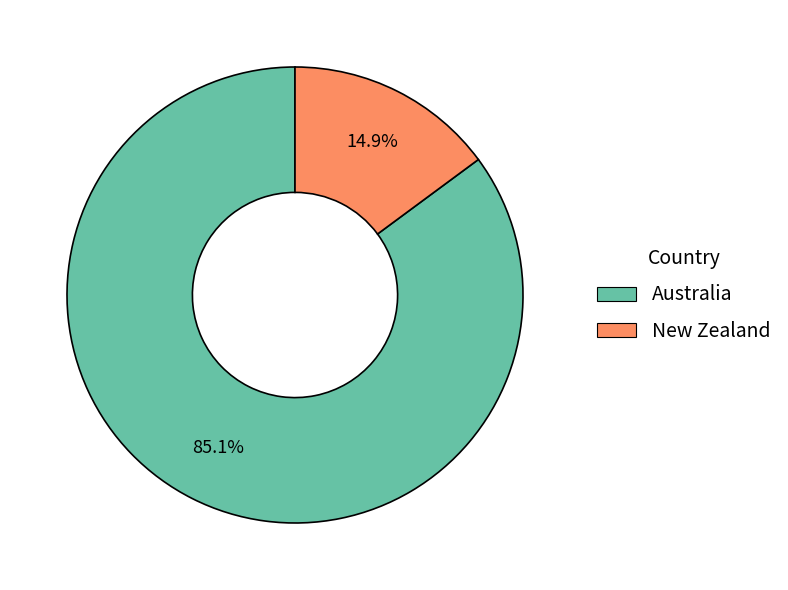

Which category accounts for the majority?

Australia